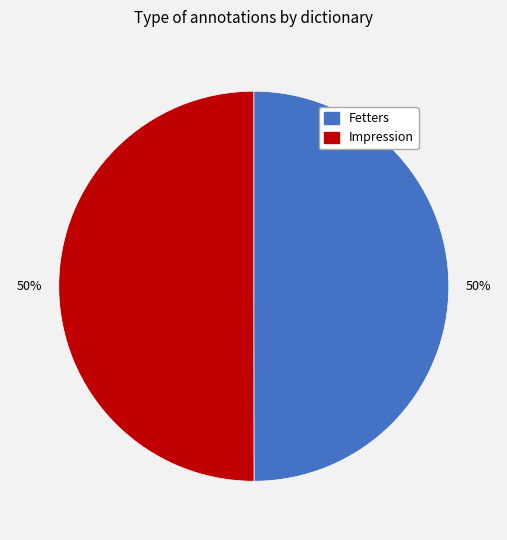

The Impression slice represents 38% of the pie. True or false?

False